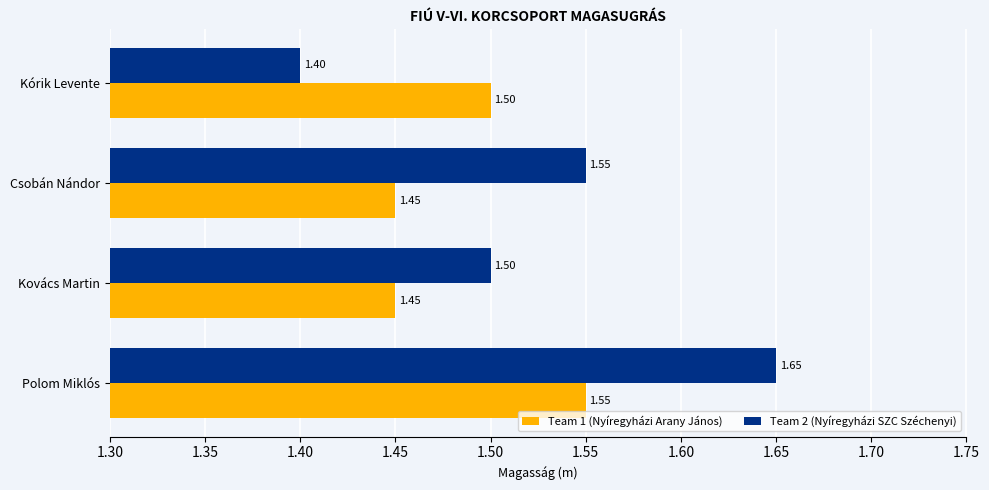

Which series has the largest total across all categories?

Team 2 (Nyíregyházi SZC Széchenyi)